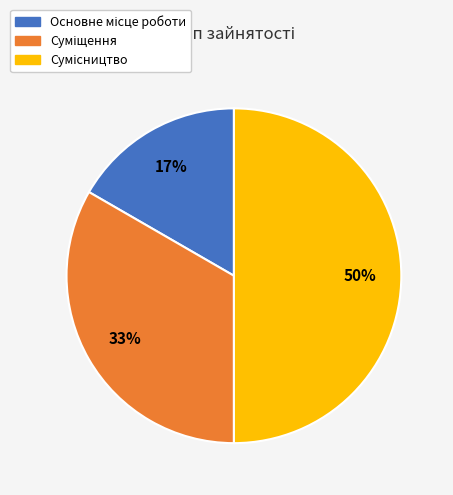

To the nearest percent, what is the average slice percentage?

33%